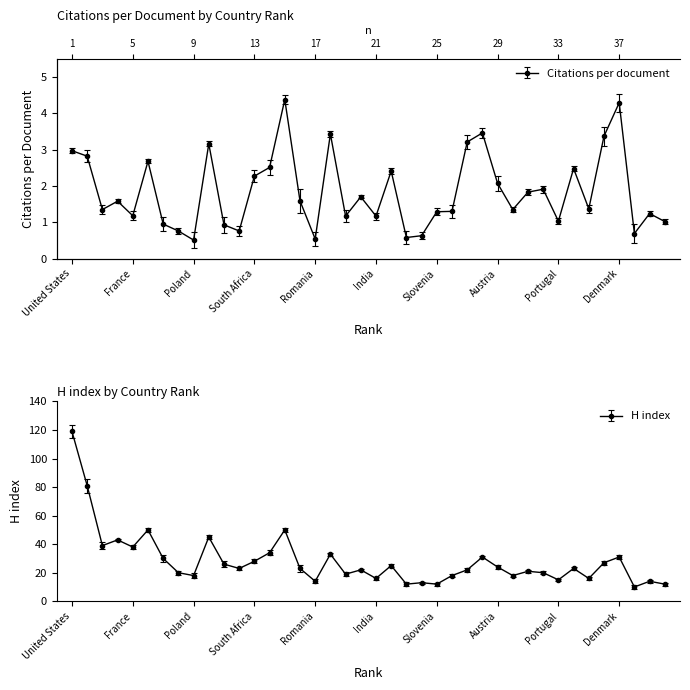

Rank the series by their average value, from highest to lowest.

H index, Citations per document